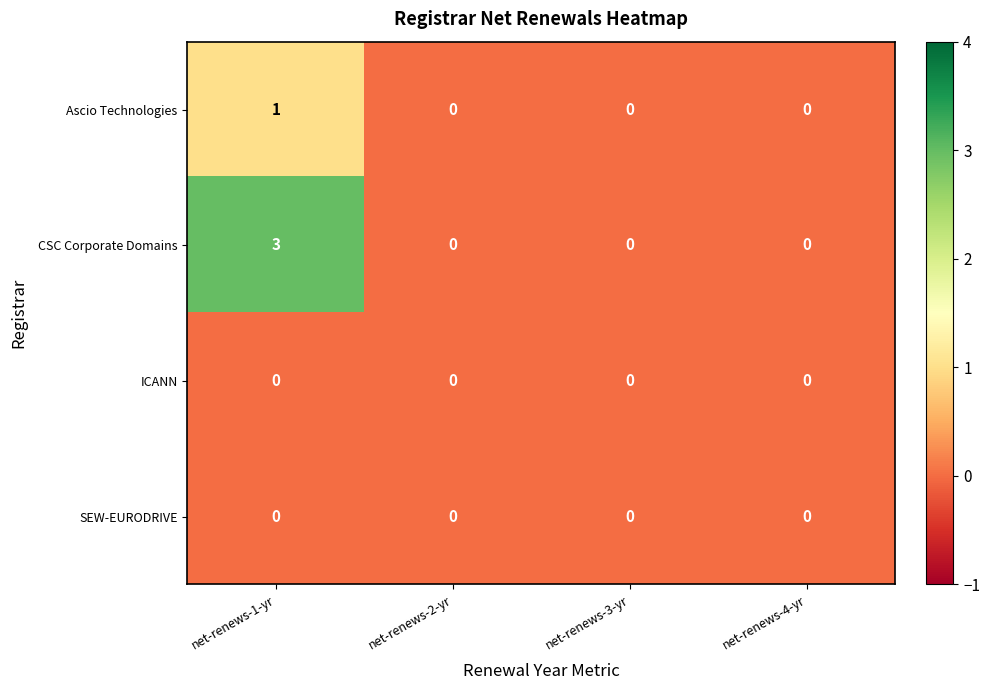

What is the maximum value for CSC Corporate Domains?

3